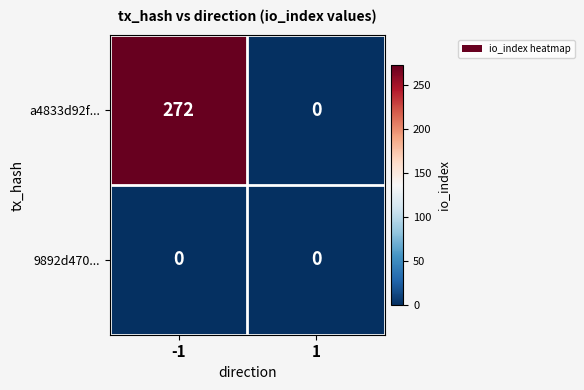

What is the greatest value displayed?

272